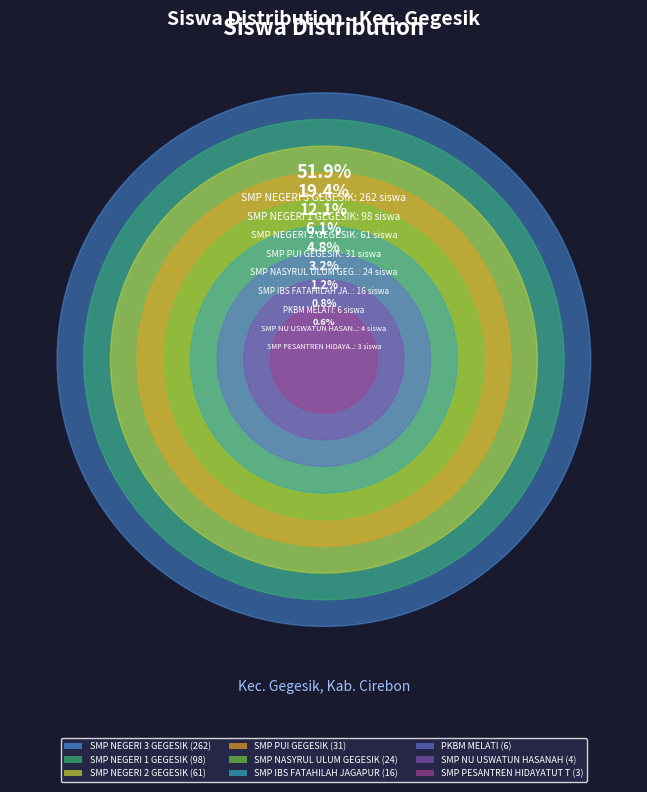

Rank the categories by value from highest to lowest.

SMP NEGERI 3 GEGESIK, SMP NEGERI 1 GEGESIK, SMP NEGERI 2 GEGESIK, SMP PUI GEGESIK, SMP NASYRUL ULUM GEGESIK, SMP IBS FATAHILAH JAGAPURA, PKBM MELATI, SMP NU USWATUN HASANAH, SMP PESANTREN HIDAYATUT THOLIBIN